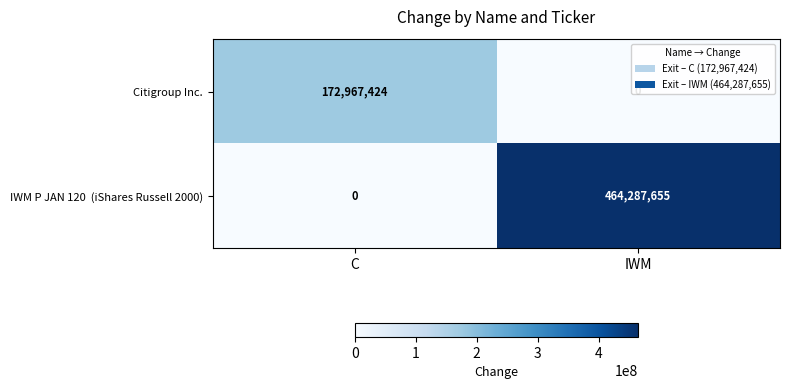

What is the difference between the Citigroup Inc. values at C and IWM?

172967424